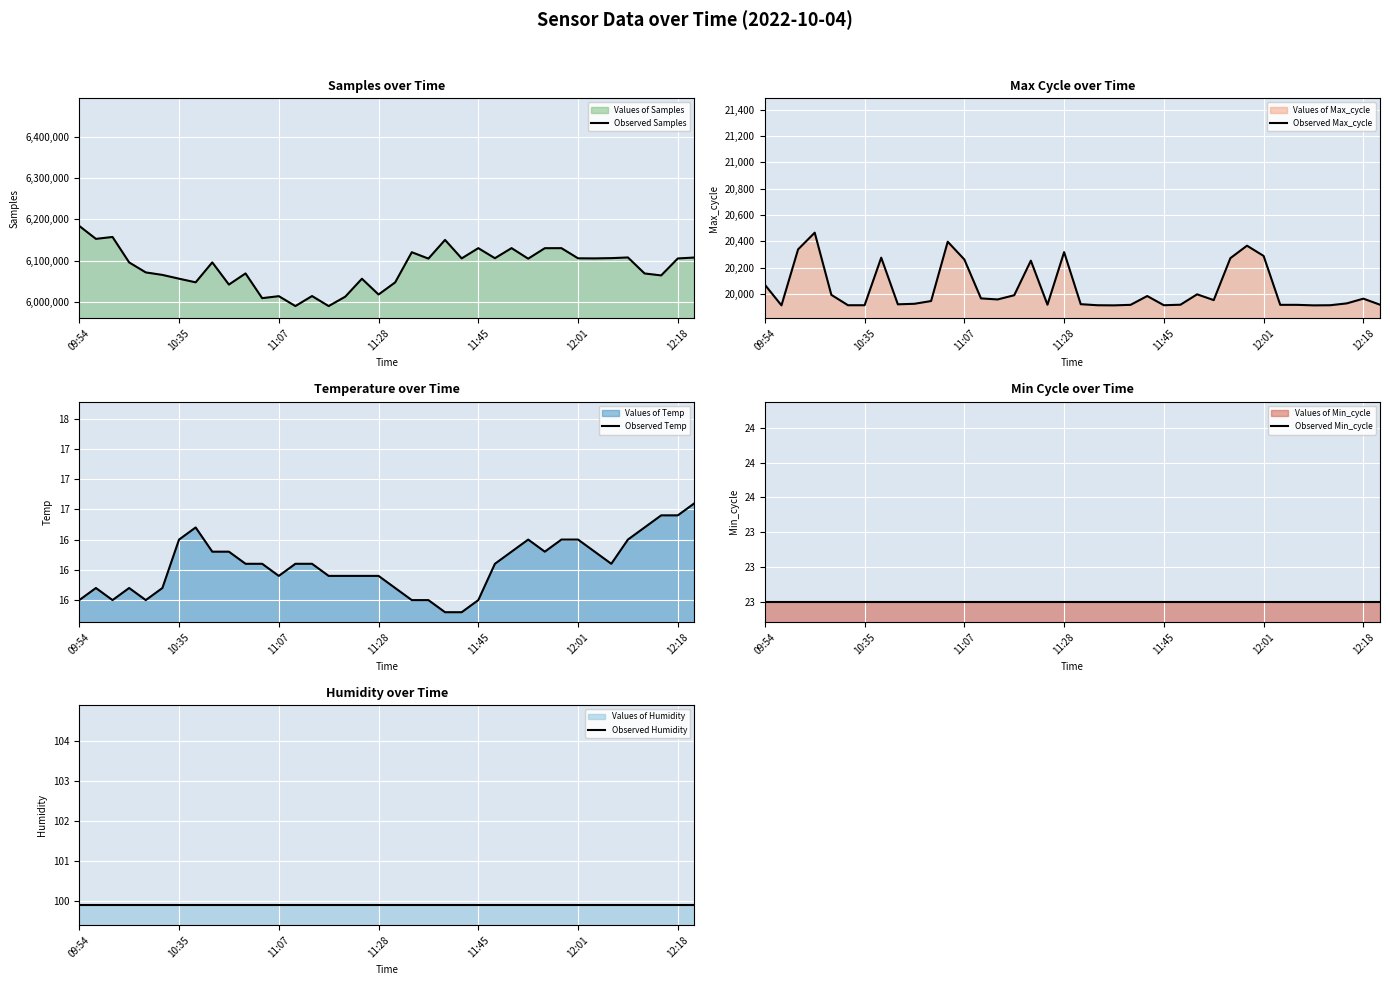

True or false: Observed Temp and Observed Humidity cross at least once.

False